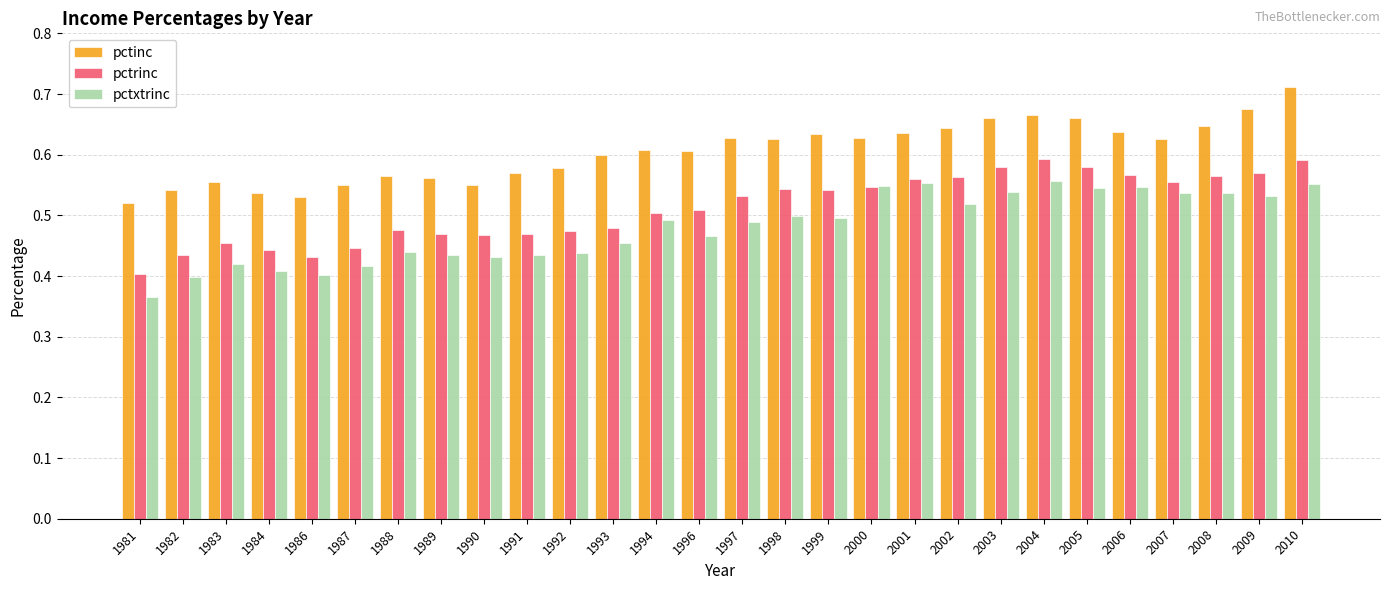

The pctrinc series shows 0.7 at 1999. True or false?

False